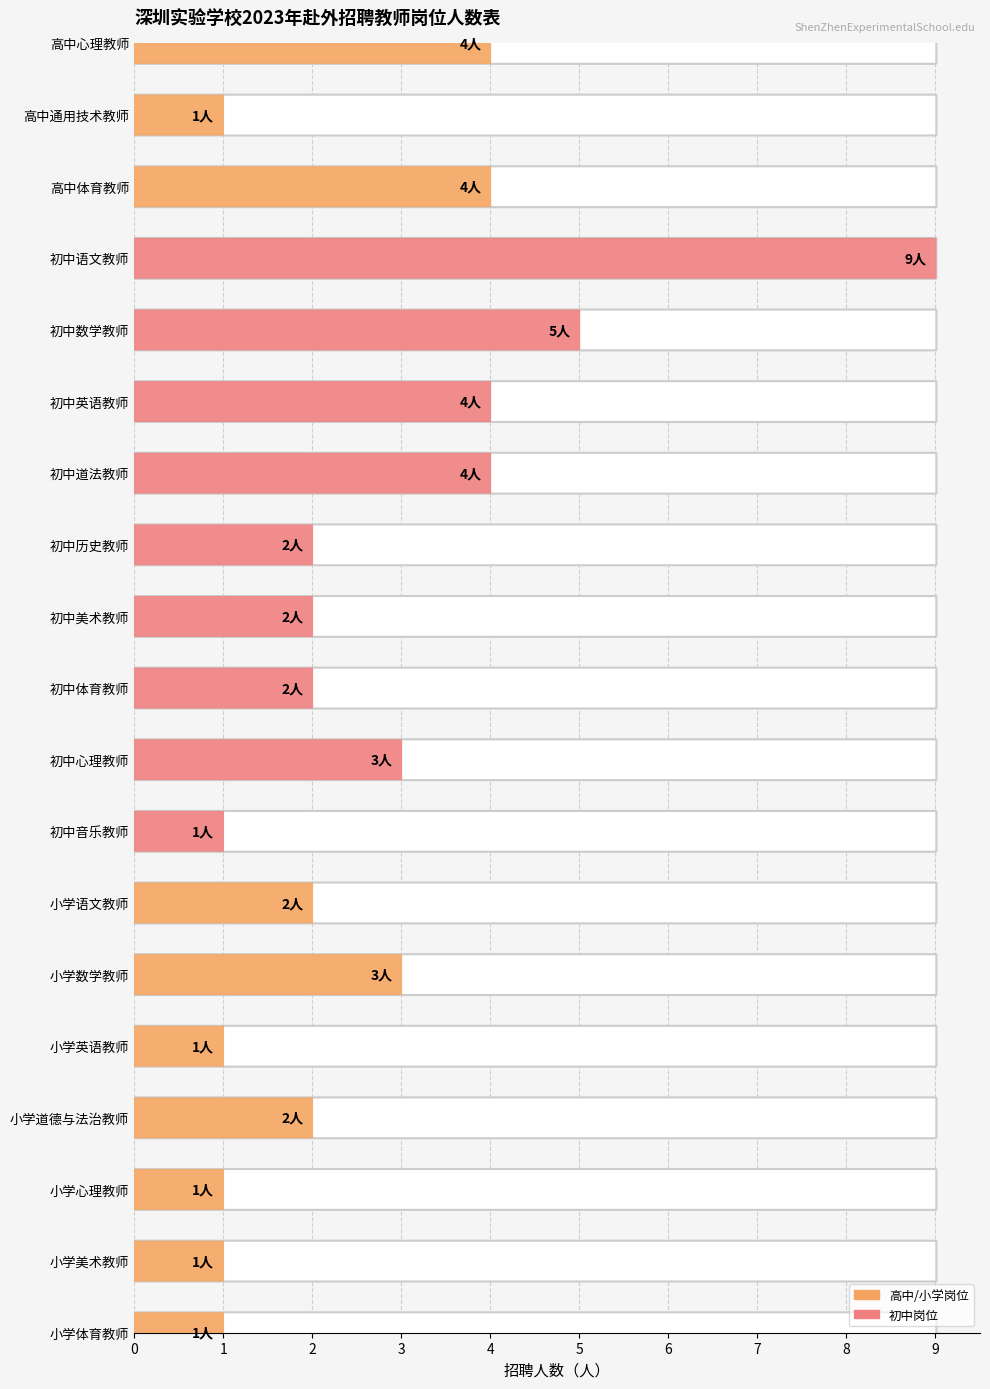

Reading left to right, what are all the values shown in this chart?

高中心理教师=4	高中通用技术教师=1	高中体育教师=4	初中语文教师=9	初中数学教师=5	初中英语教师=4	初中道法教师=4	初中历史教师=2	初中美术教师=2	初中体育教师=2	初中心理教师=3	初中音乐教师=1	小学语文教师=2	小学数学教师=3	小学英语教师=1	小学道德与法治教师=2	小学心理教师=1	小学美术教师=1	小学体育教师=1